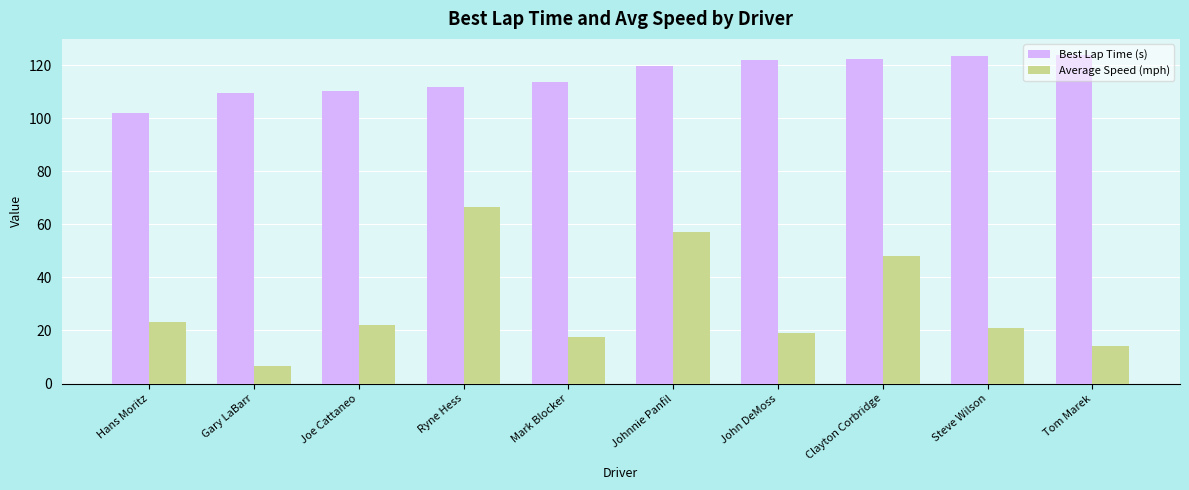

What is the value of the Average Speed (mph) bar at the 5th from the left?

17.5